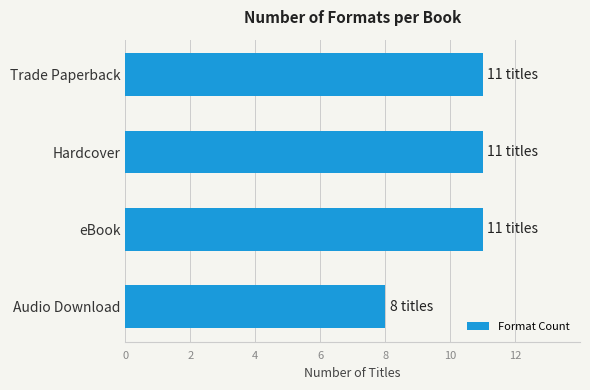

True or false: the data shows 11 at Trade Paperback.

True